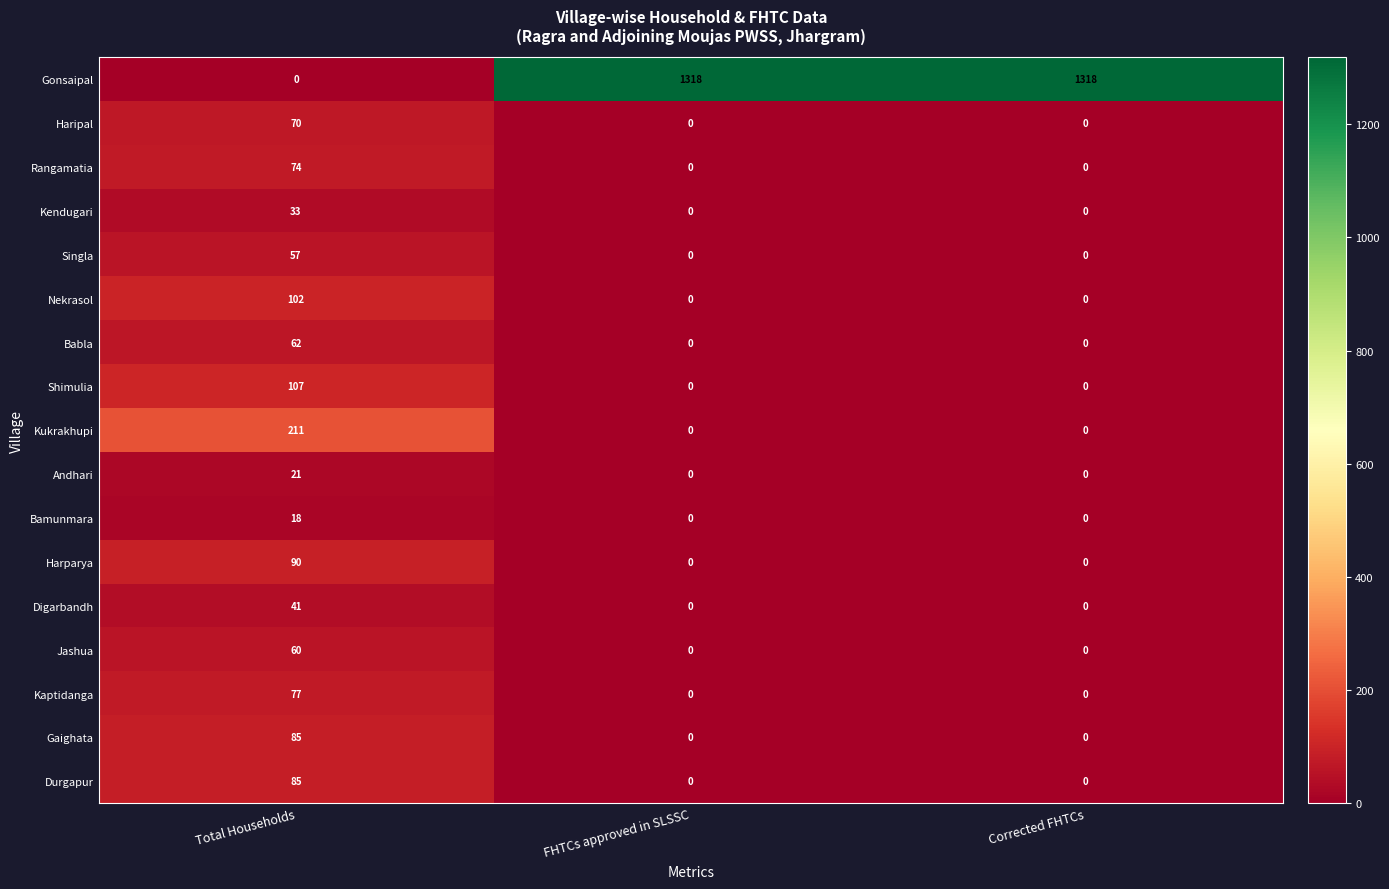

Count the number of data series in this chart.

17